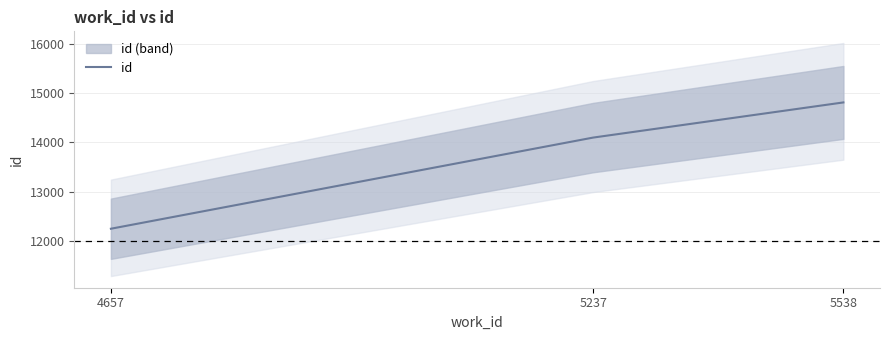

What is the difference between the maximum and minimum values?

2565